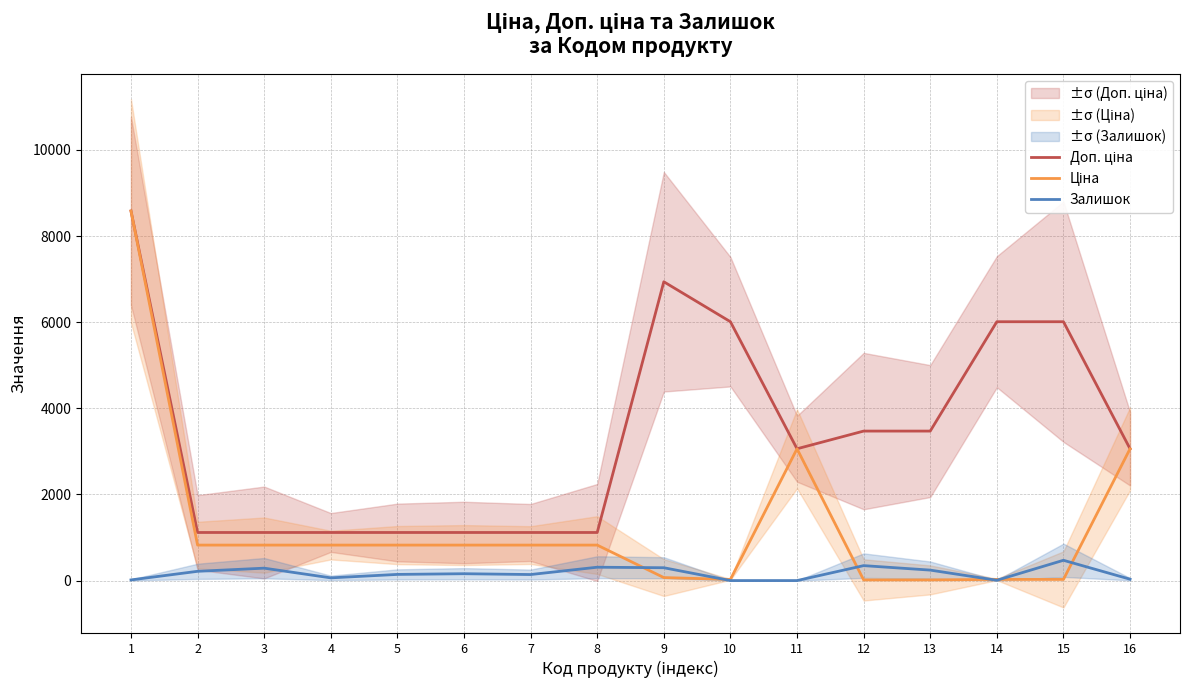

Reading left to right, list all the values displayed in this chart.

Доп. ціна: 8581.1	1116.5	1116.5	1116.5	1116.5	1116.5	1116.5	1116.5	6938.0	6010.0	3060.0	3471.0	3471.0	6010.0	6010.0	3060.0
Ціна: 8581.1	823.9	823.9	823.9	823.9	823.9	823.9	823.9	69.4	26.7	3059.7	15.4	15.4	26.7	26.7	3059.7
Залишок: 15.0	215.0	288.0	63.0	143.0	159.0	140.0	310.0	298.0	0.0	0.0	347.0	243.0	7.0	471.0	32.0